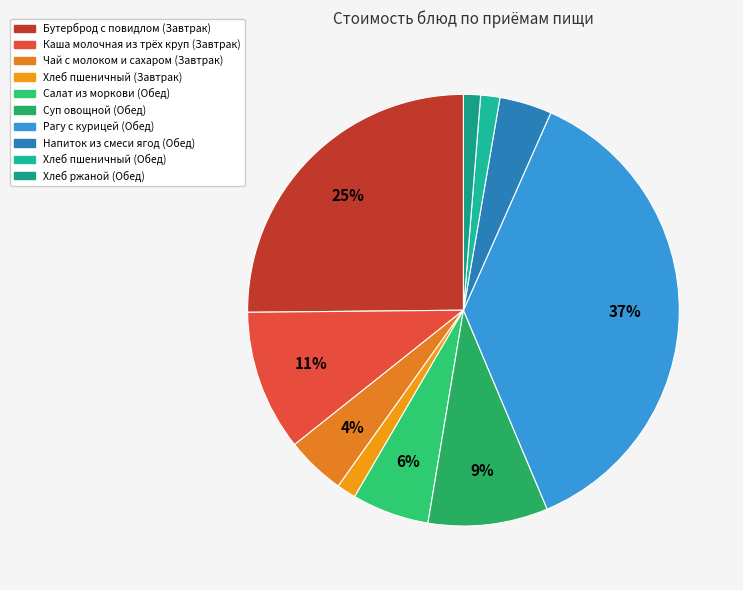

Rank the categories by value from highest to lowest.

Рагу с курицей (Обед), Бутерброд с повидлом (Завтрак), Каша молочная из трёх круп (Завтрак), Суп овощной (Обед), Салат из моркови (Обед), Чай с молоком и сахаром (Завтрак), Напиток из смеси ягод (Обед), Хлеб пшеничный (Завтрак), Хлеб пшеничный (Обед), Хлеб ржаной (Обед)